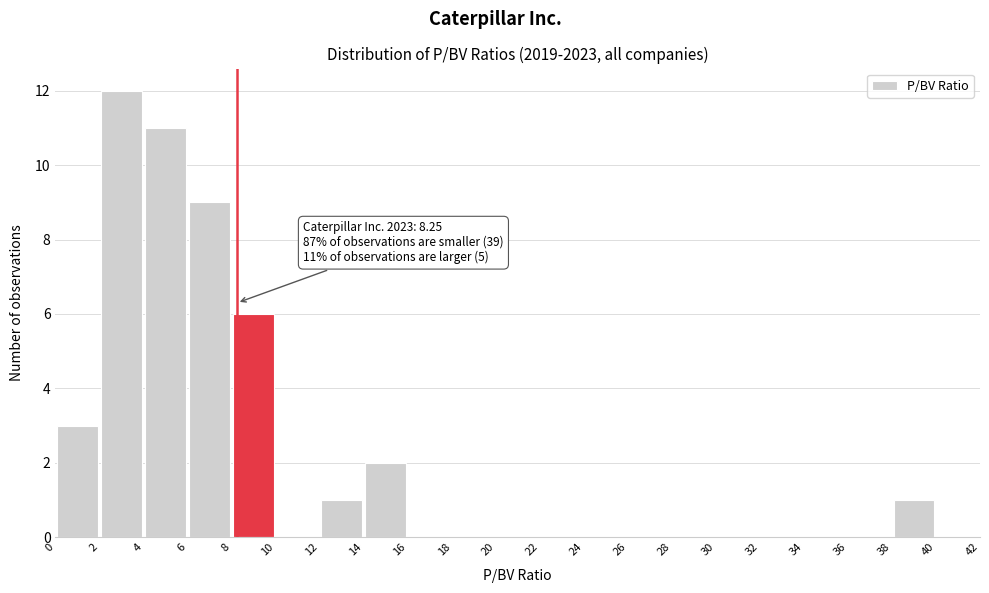

Which range on the x-axis has the tallest bar?

2 to 4